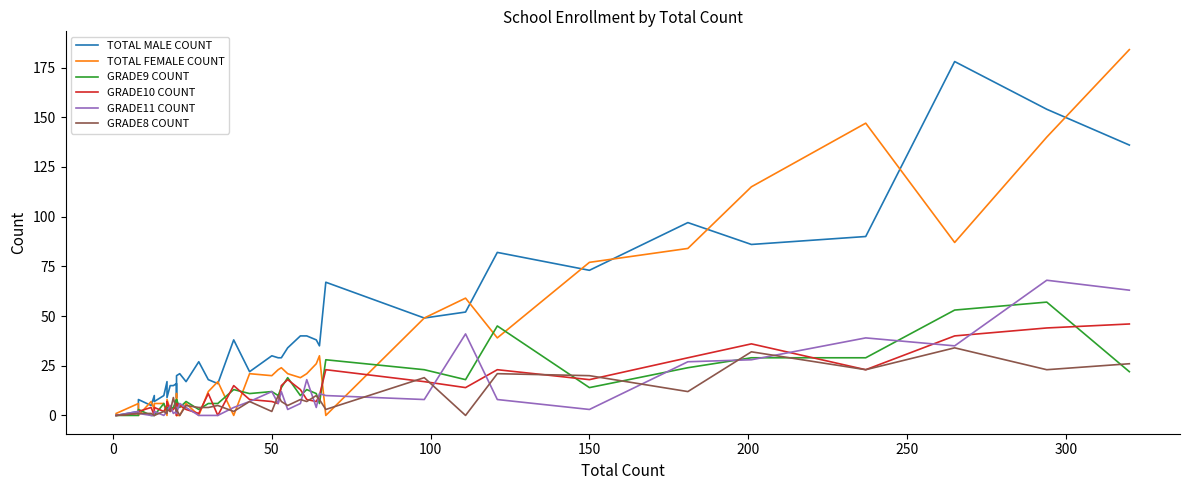

Is the value of TOTAL FEMALE COUNT at 36 greater than the value of GRADE8 COUNT at 15?

Yes